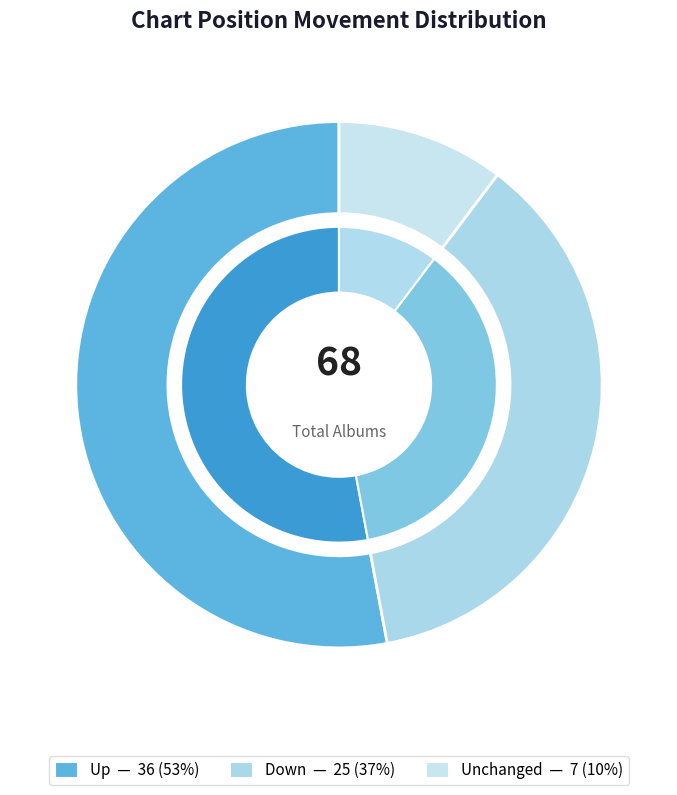

How many segments does this pie chart have?

3